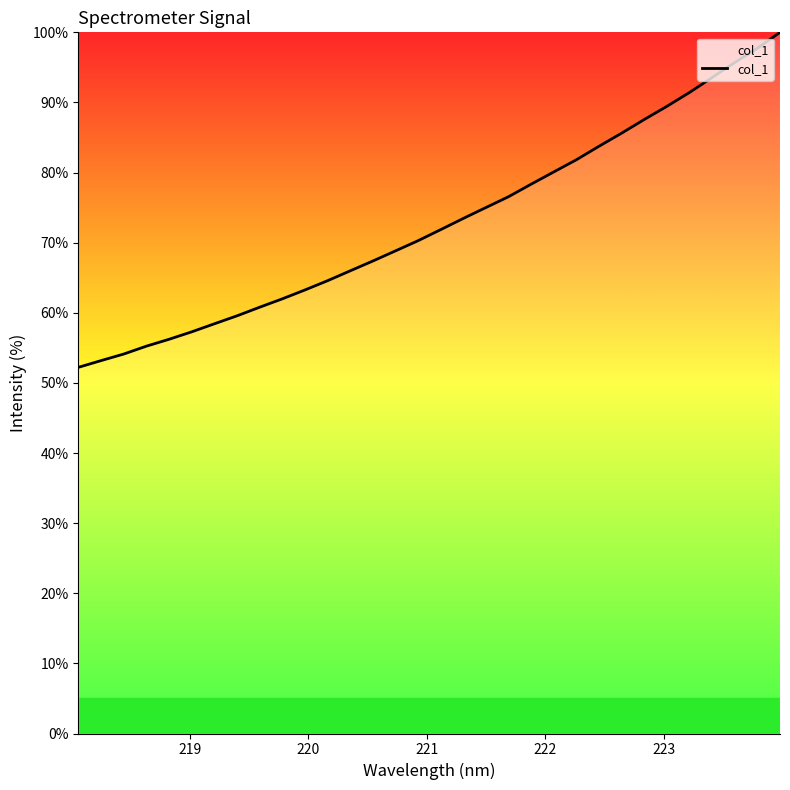

Is this an area chart (filled region under the line)?

No